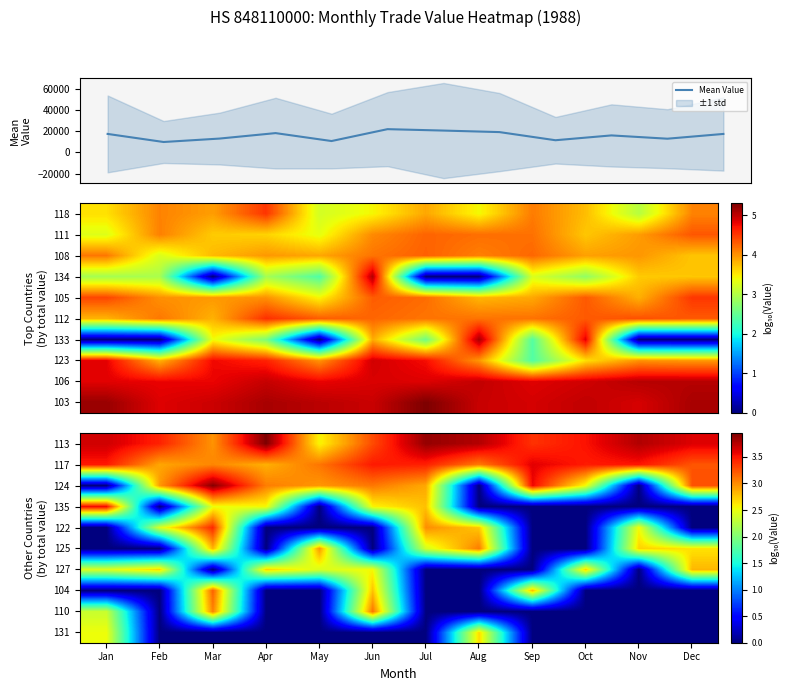

What is the maximum value for Mean Value?

22011.0